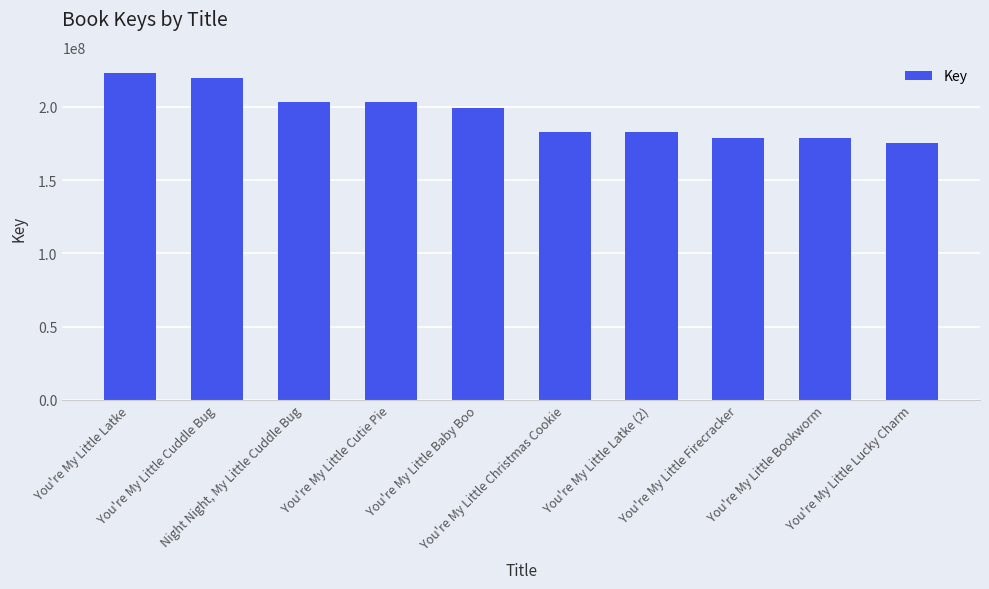

List the labels in order of value, smallest first.

You're My Little Lucky Charm, You're My Little Bookworm, You're My Little Firecracker, You're My Little Latke (2), You're My Little Christmas Cookie, You're My Little Baby Boo, You're My Little Cutie Pie, Night Night, My Little Cuddle Bug, You're My Little Cuddle Bug, You're My Little Latke